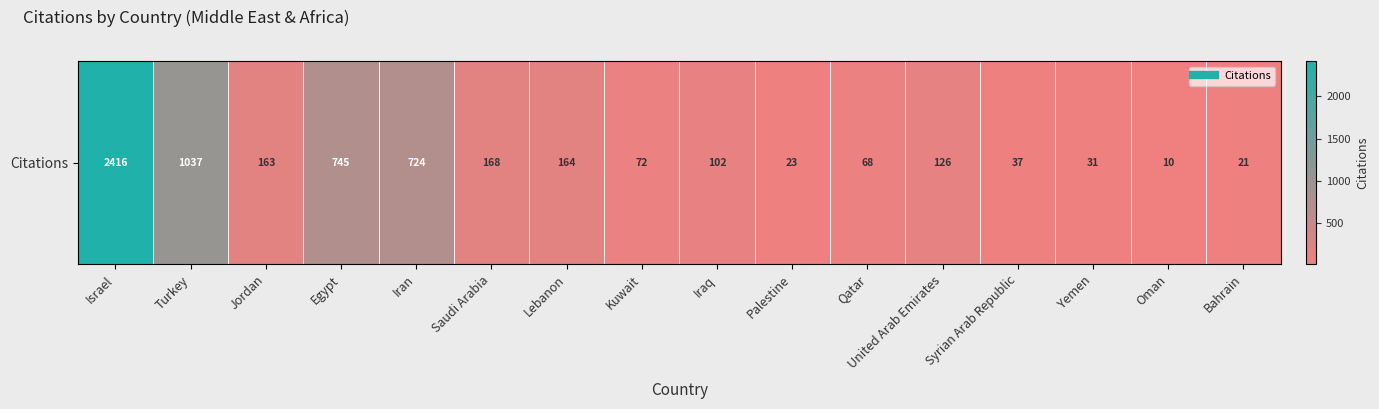

What is the maximum value shown in the chart?

2416